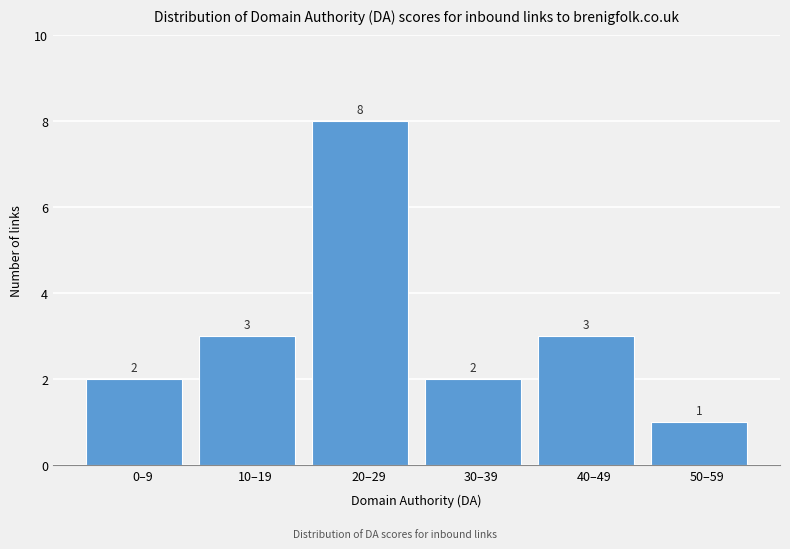

Reading left to right, transcribe all the data shown in this chart.

0–9=2	10–19=3	20–29=8	30–39=2	40–49=3	50–59=1